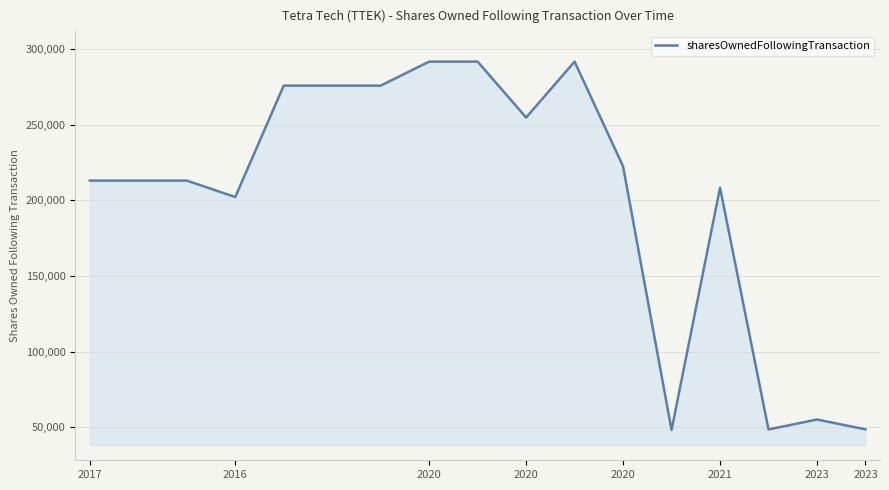

What is the minimum value shown in the chart?

48095